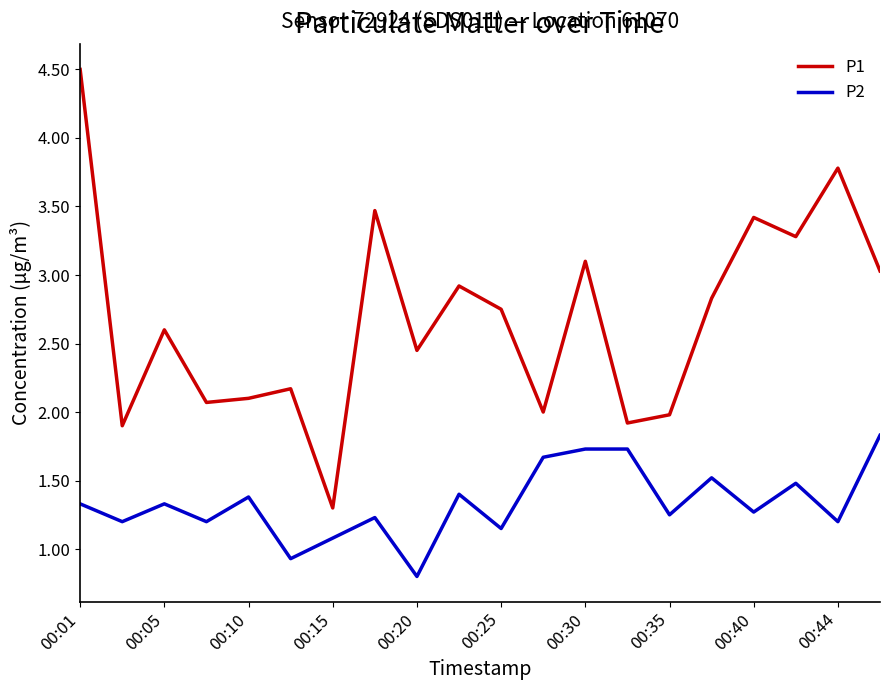

Rank the series by their average value, from lowest to highest.

P2, P1